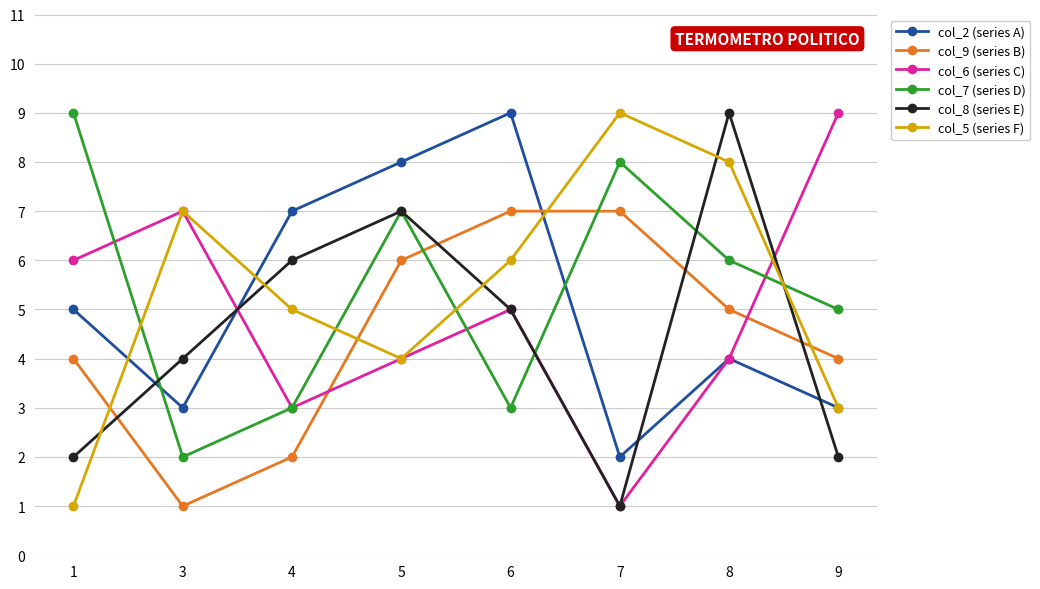

Reading right to left, transcribe all the data shown in this chart.

col_2 (series A): 9=3	8=4	7=2	6=9	5=8	4=7	3=3	1=5
col_9 (series B): 9=4	8=5	7=7	6=7	5=6	4=2	3=1	1=4
col_6 (series C): 9=9	8=4	7=1	6=5	5=4	4=3	3=7	1=6
col_7 (series D): 9=5	8=6	7=8	6=3	5=7	4=3	3=2	1=9
col_8 (series E): 9=2	8=9	7=1	6=5	5=7	4=6	3=4	1=2
col_5 (series F): 9=3	8=8	7=9	6=6	5=4	4=5	3=7	1=1